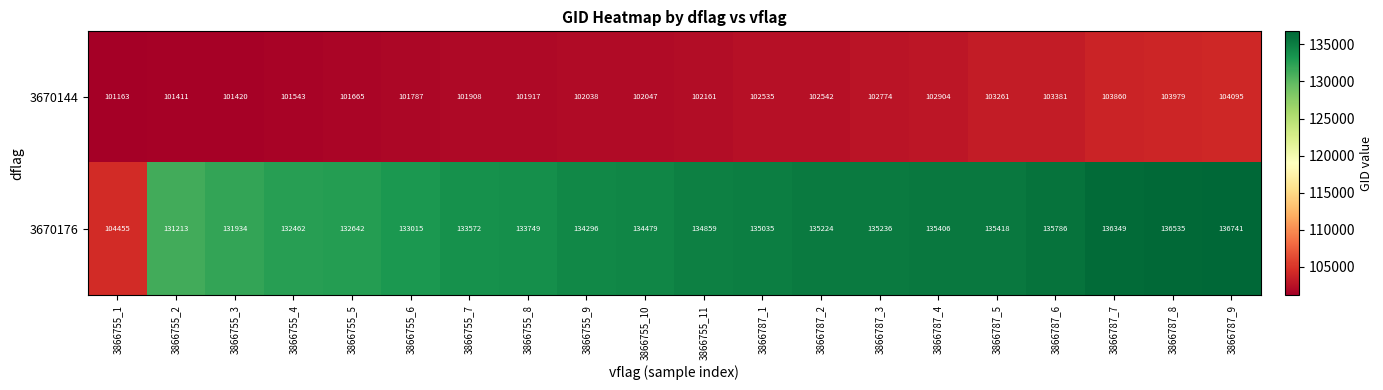

At which category is the sum across all series the highest?

3866787_9